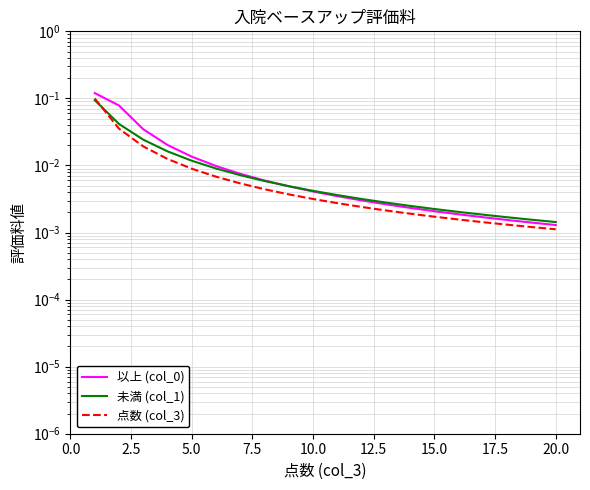

True or false: 点数 (col_3) and 以上 (col_0) intersect in this chart.

False